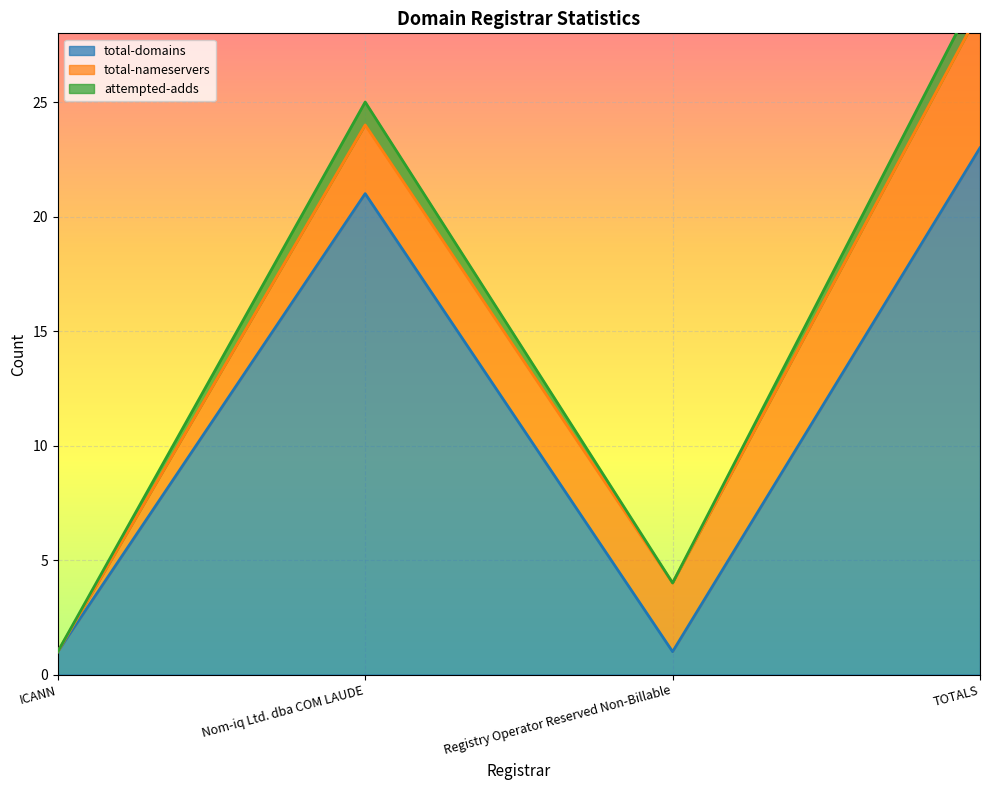

The value of total-domains at Nom-iq Ltd. dba COM LAUDE is 6. True or false?

False